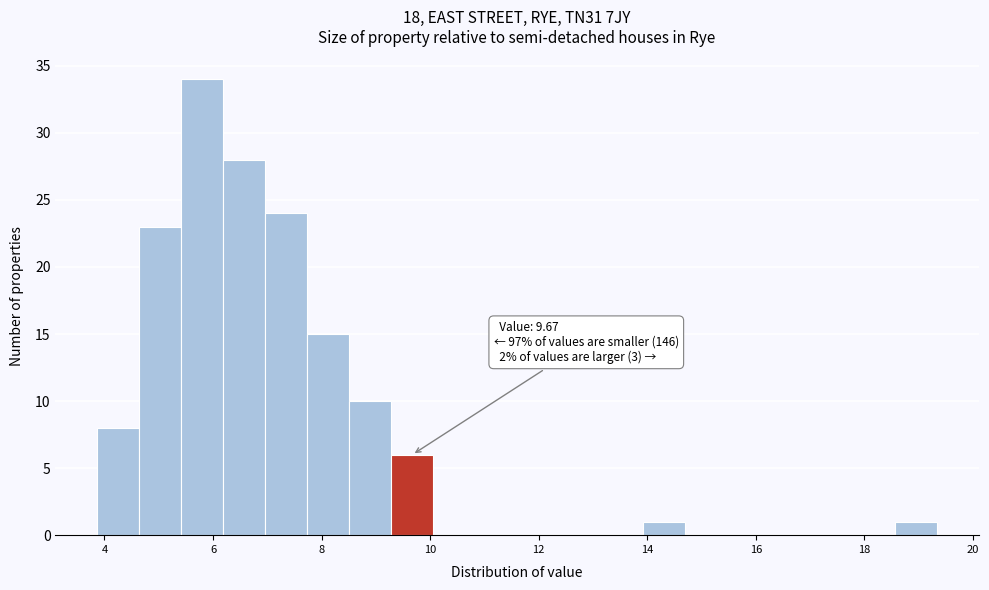

Around what value on the x-axis is the tallest bar? Give the approximate position of its centre, as read against the axis.

5.8